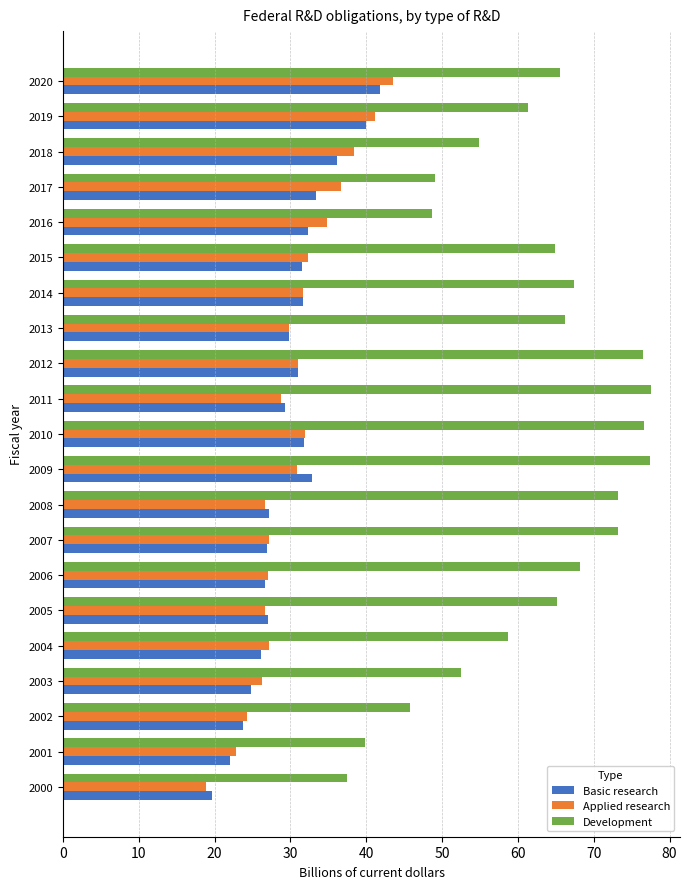

What is the spread (max minus min) of values at 2006?

41.6